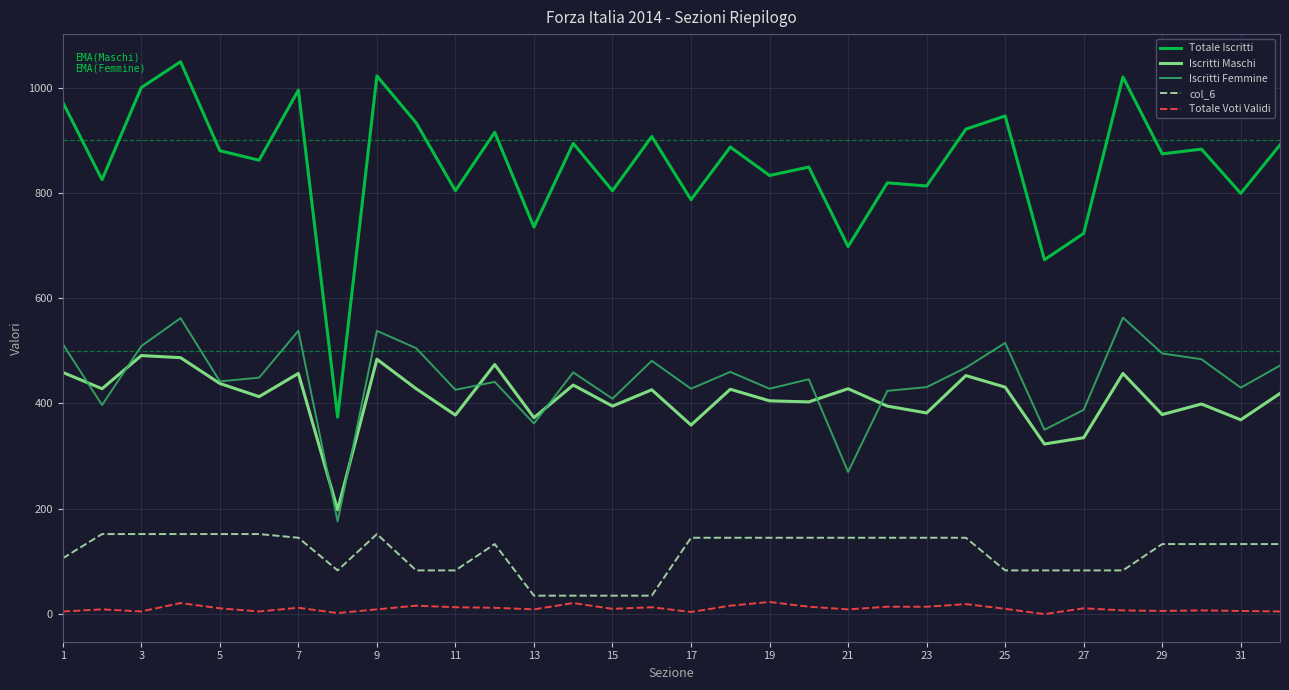

True or false: col_6 and Totale Voti Validi intersect in this chart.

False